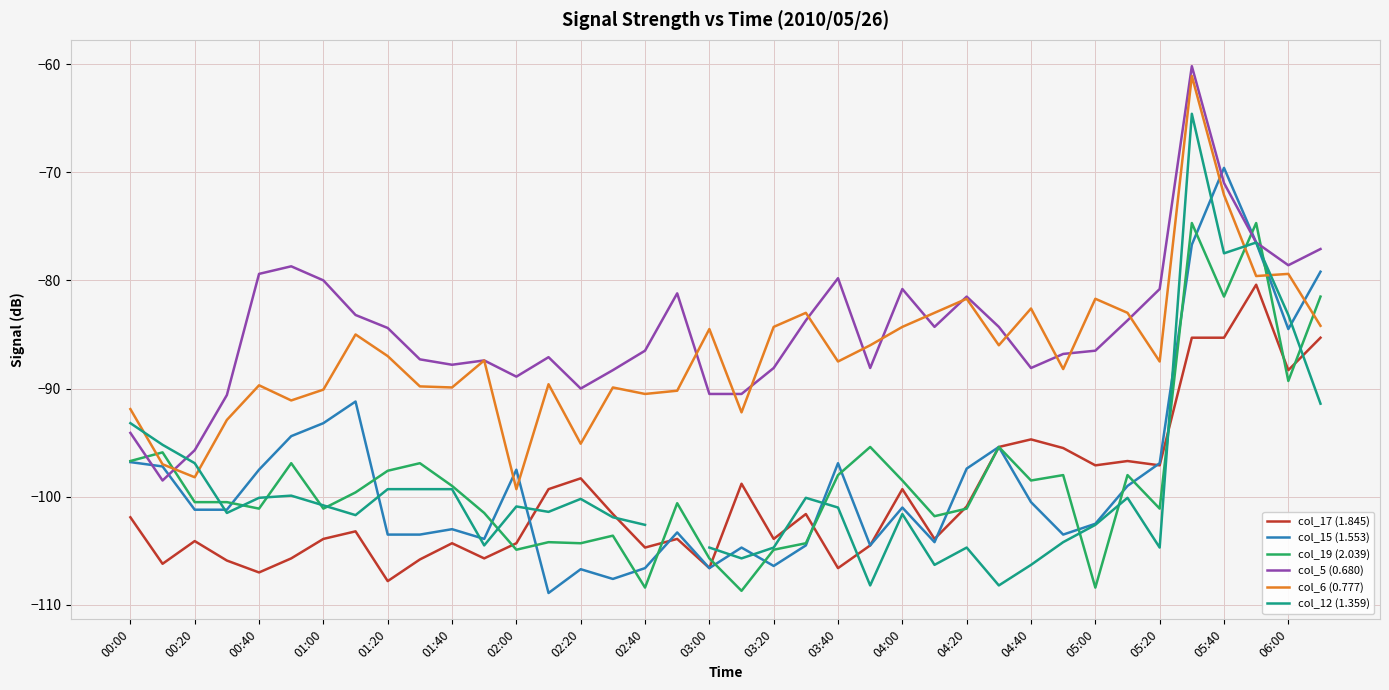

How many categories are shown in the chart?

38